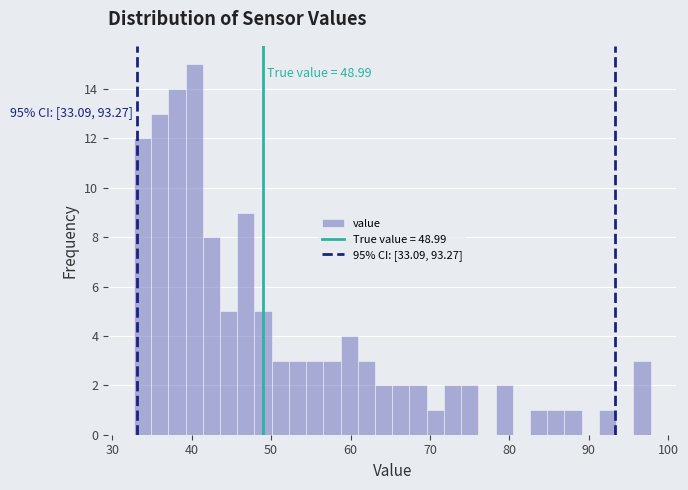

Around what value on the x-axis is the tallest bar? Give the approximate position of its centre, as read against the axis.

40